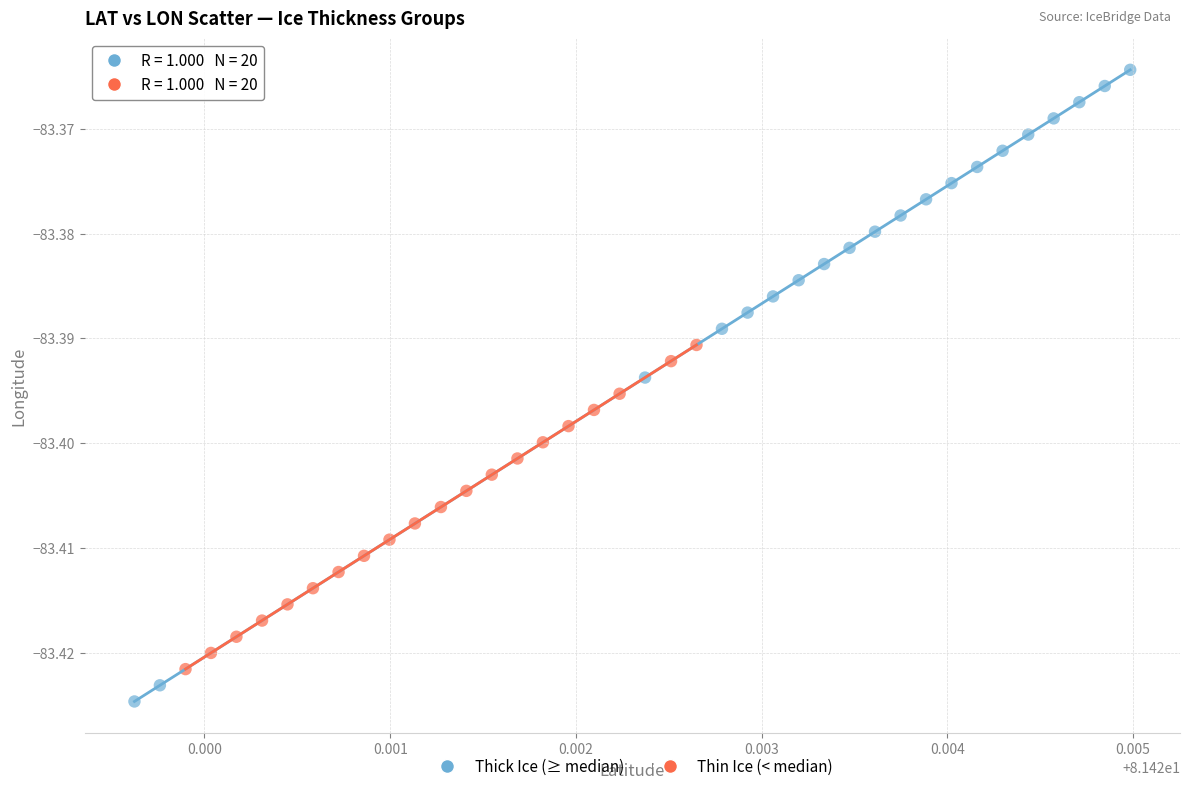

Which series has the widest spread of Y values?

Thick Ice (≥ median)